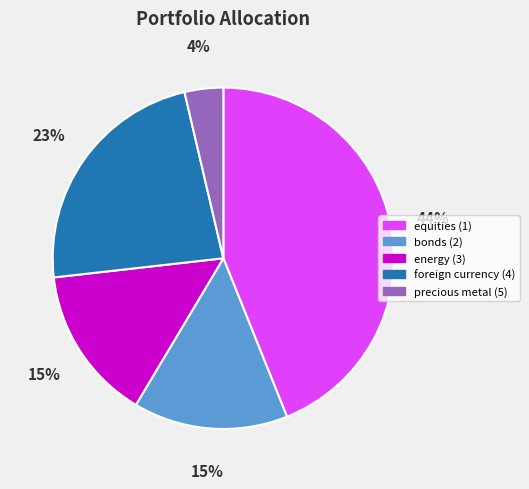

Which has a higher value, bonds (2) or equities (1)?

equities (1)